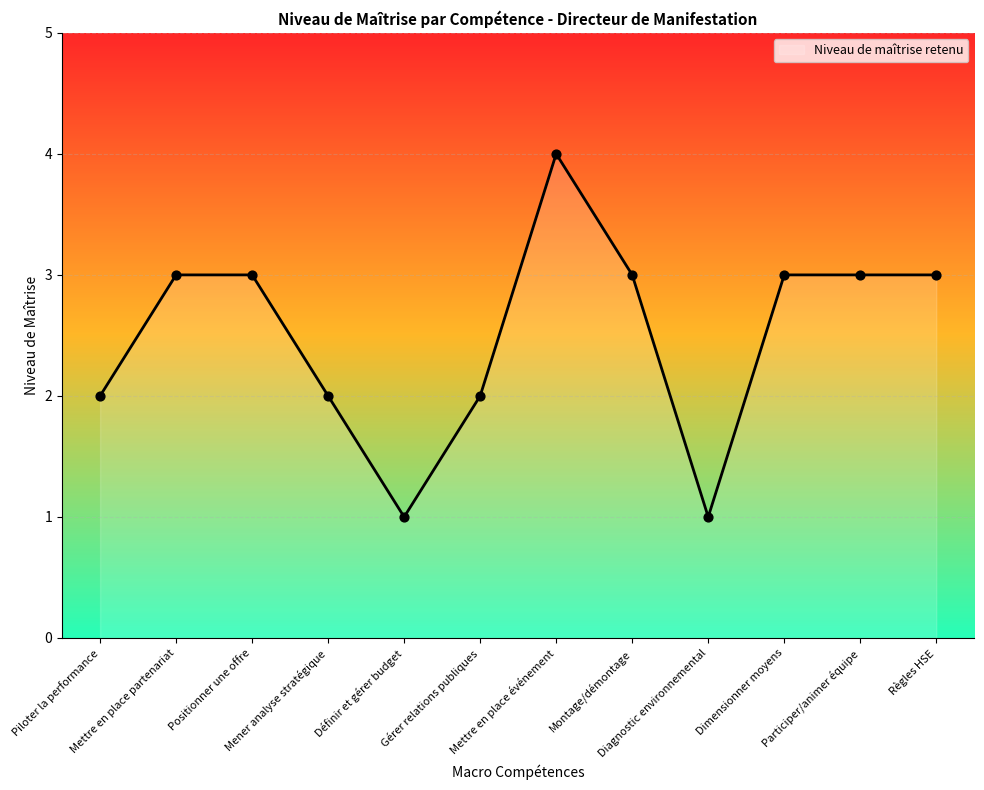

Which has a higher value, Définir et gérer budget or Dimensionner moyens?

Dimensionner moyens